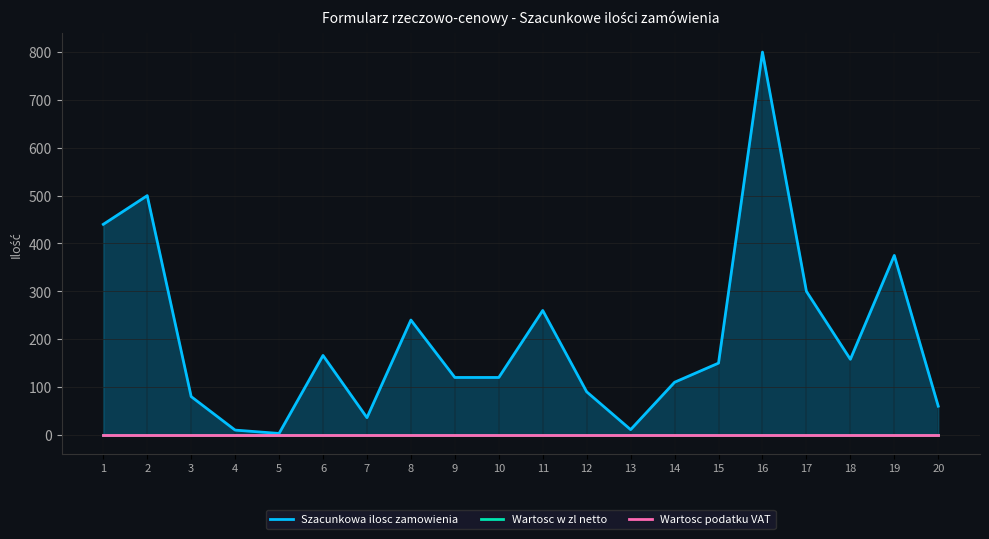

At which label does Szacunkowa ilosc zamowienia first exceed 150?

1